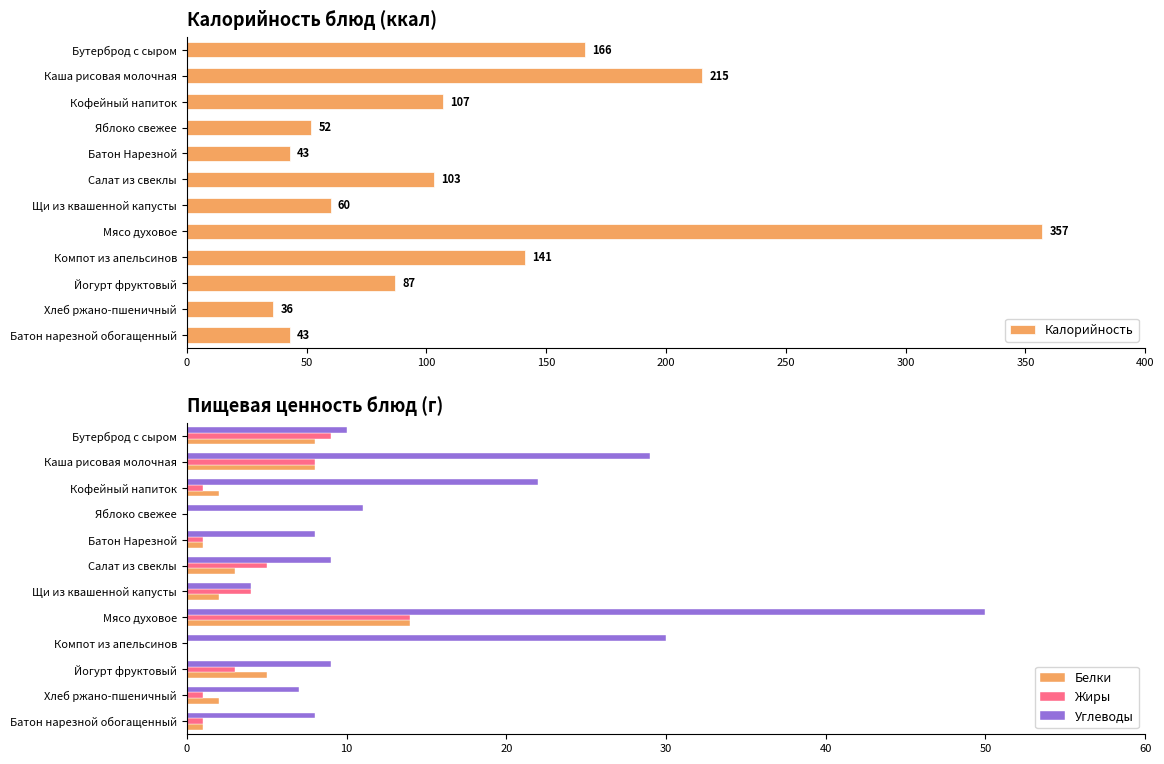

What is the difference between the second highest and second lowest values in the Жиры series?

9